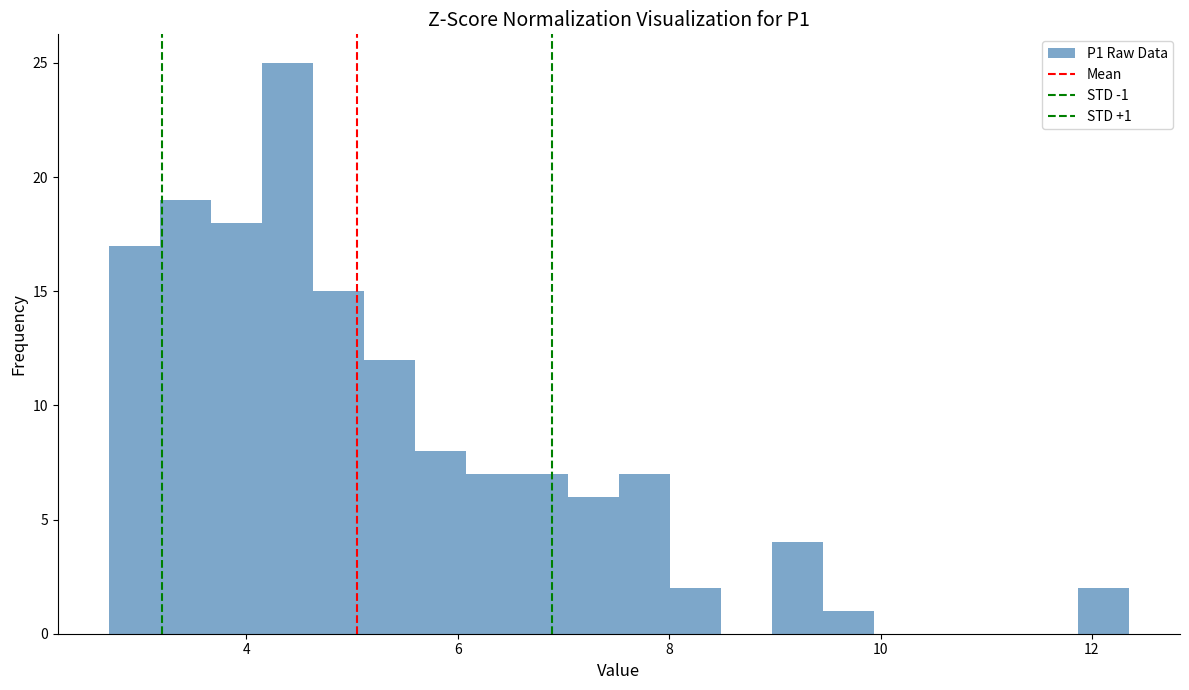

Around what value on the x-axis is the tallest bar? Give the approximate position of its centre, as read against the axis.

4.4